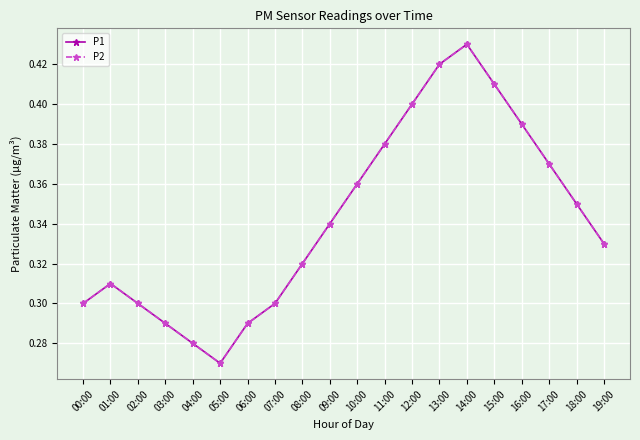

What is the difference between the maximum and minimum values in the P2 series?

0.2